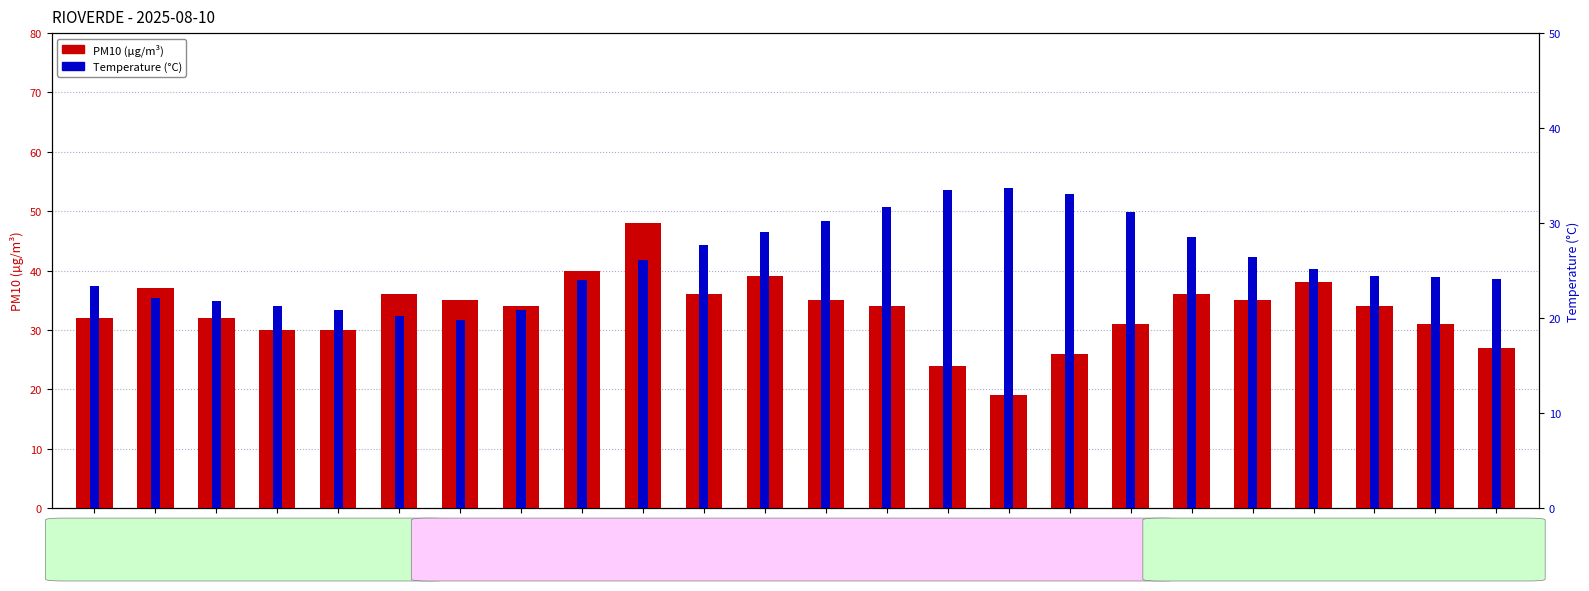

Where does the PM10 series first go above 34?

Hour 01